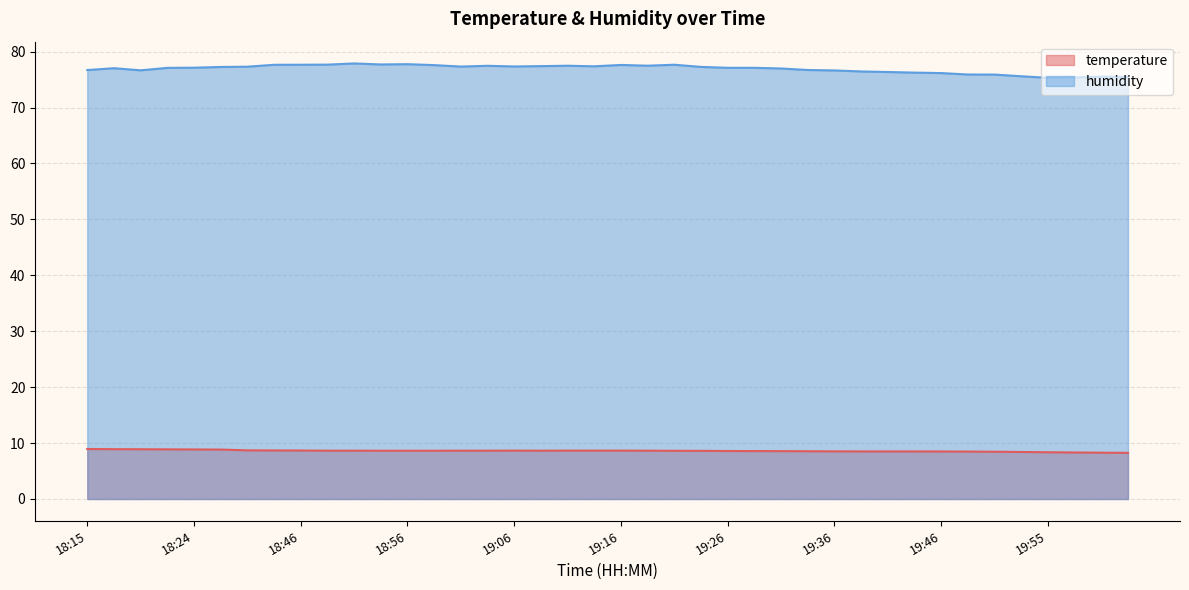

At how many categories does at least one series exceed 63?

40